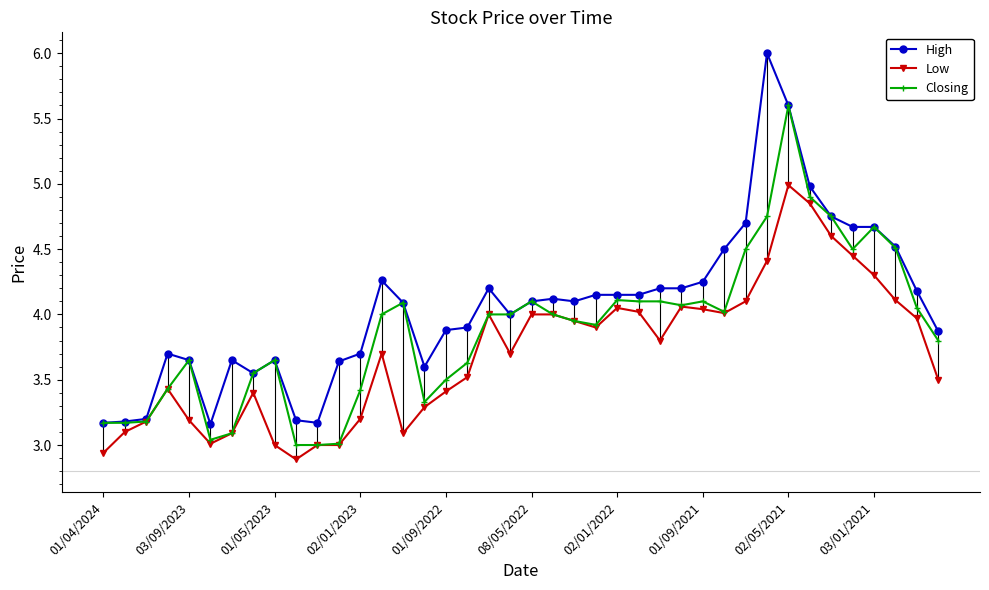

True or false: High has more than 2 interior local peaks.

True